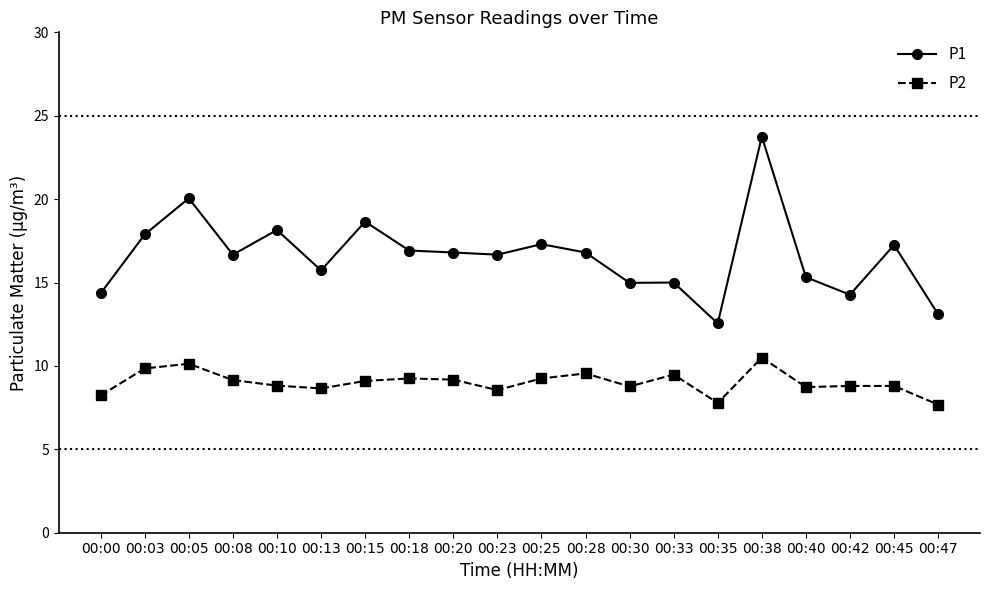

What is the spread (max minus min) of values at 00:35?

4.8